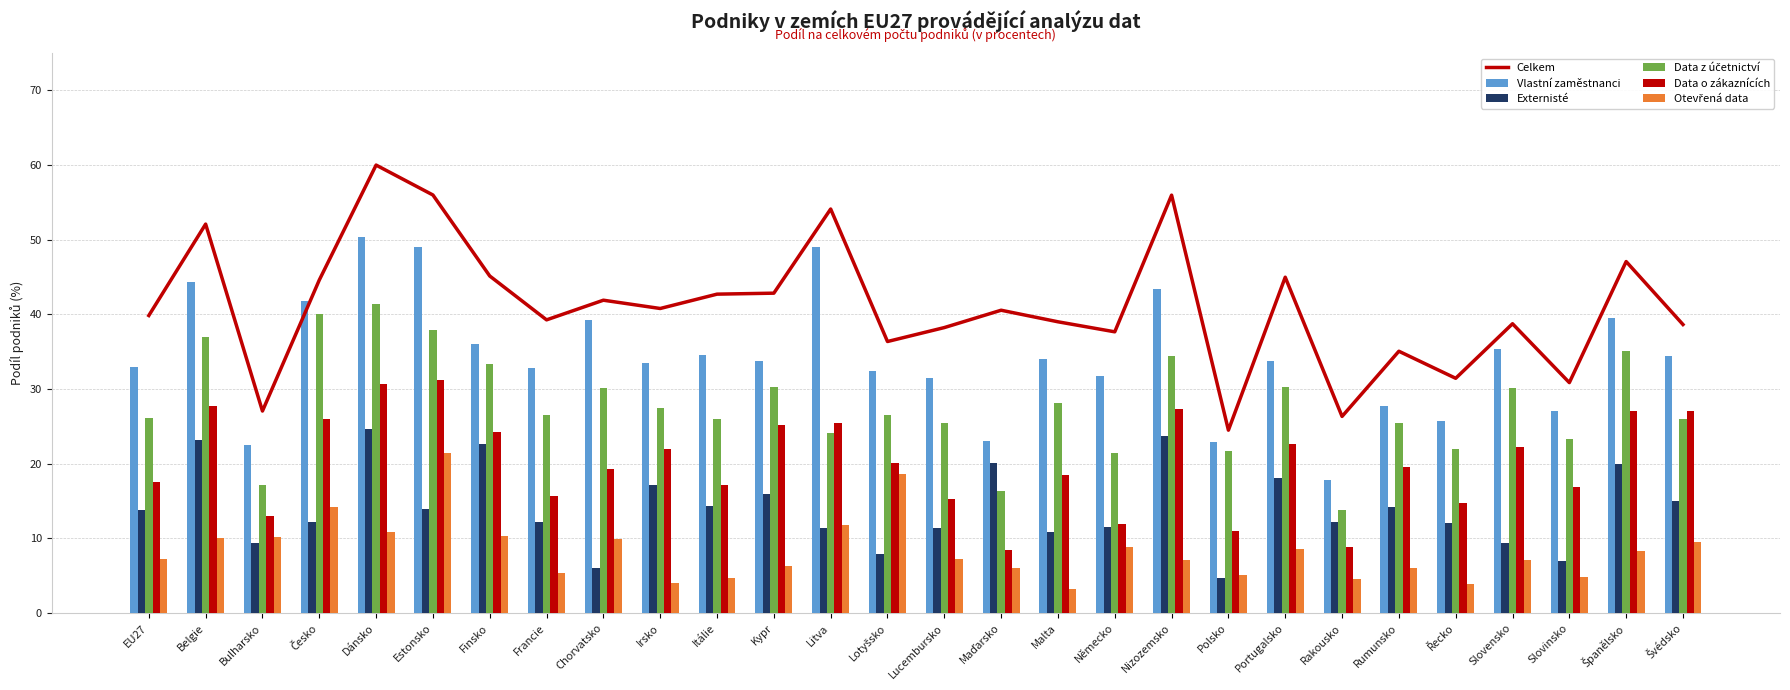

Rank the series at Lucembursko from lowest to highest value.

Otevřená data, Externisté, Data o zákaznících, Data z účetnictví, Vlastní zaměstnanci, Celkem